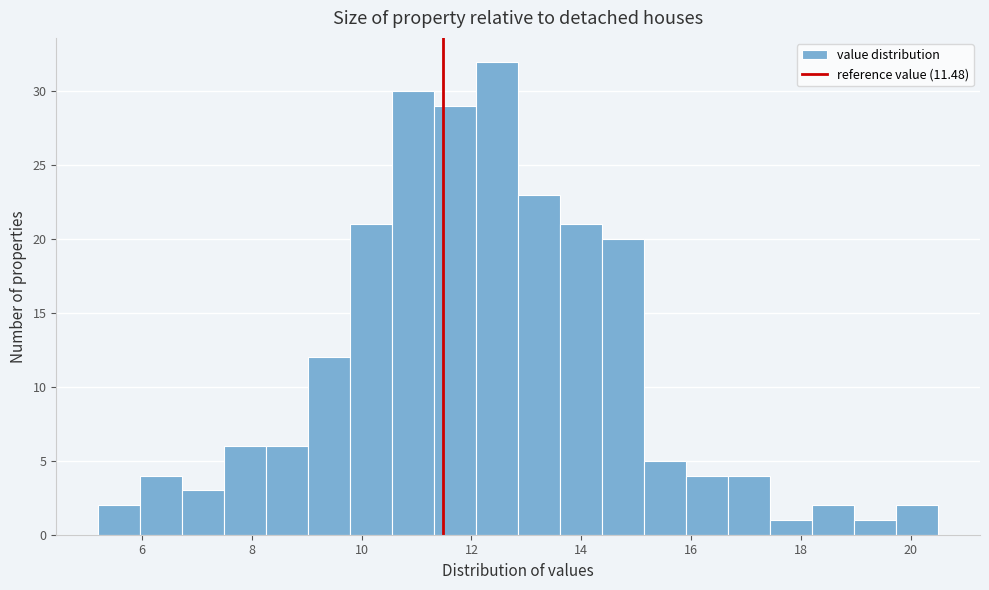

Read against the x-axis, roughly where is the centre of the tallest bar?

12.4